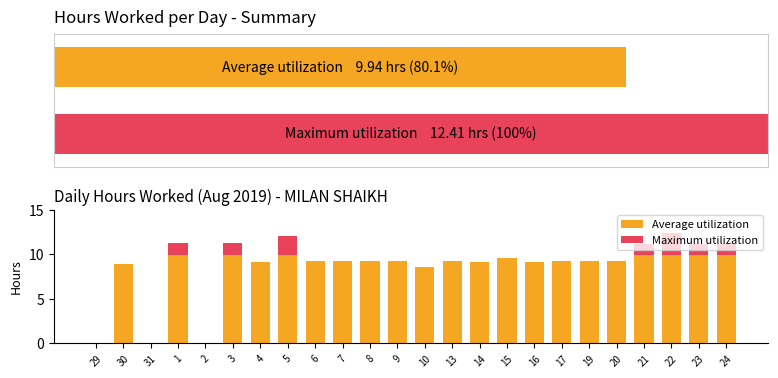

Which series has the largest total across all categories?

Average utilization